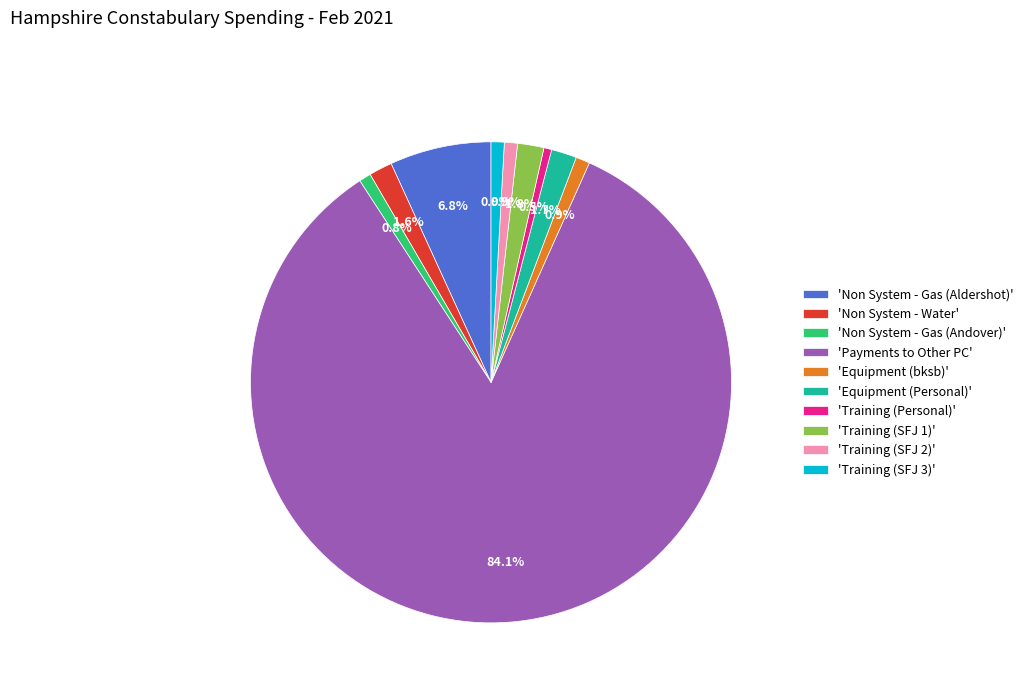

Is there a majority slice in this chart?

Yes